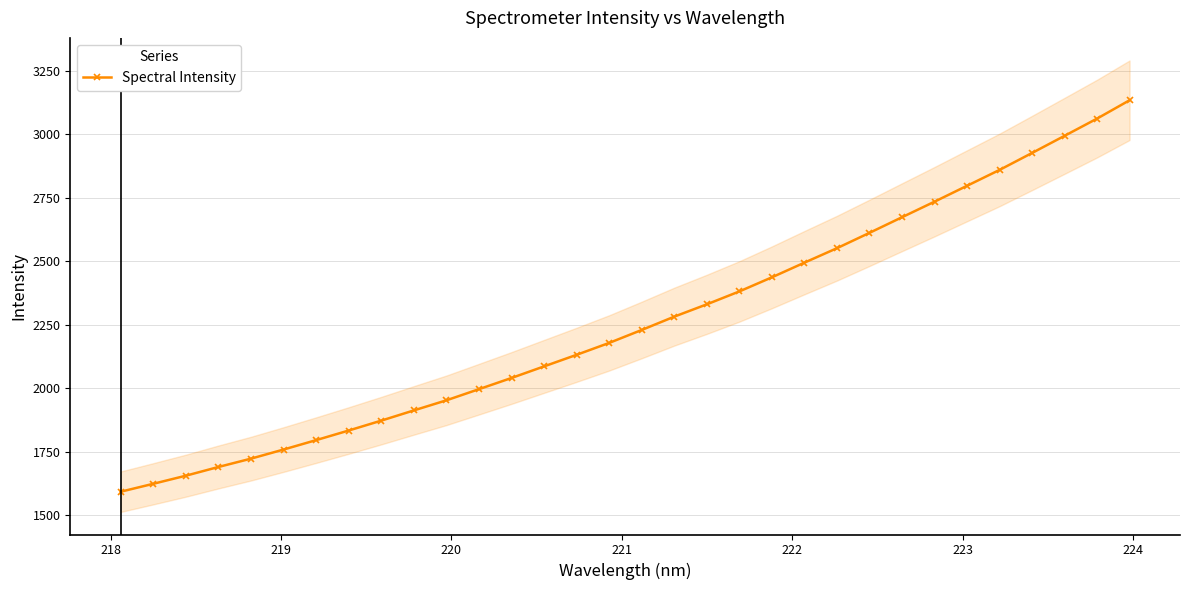

How many lines are shown in the chart?

1